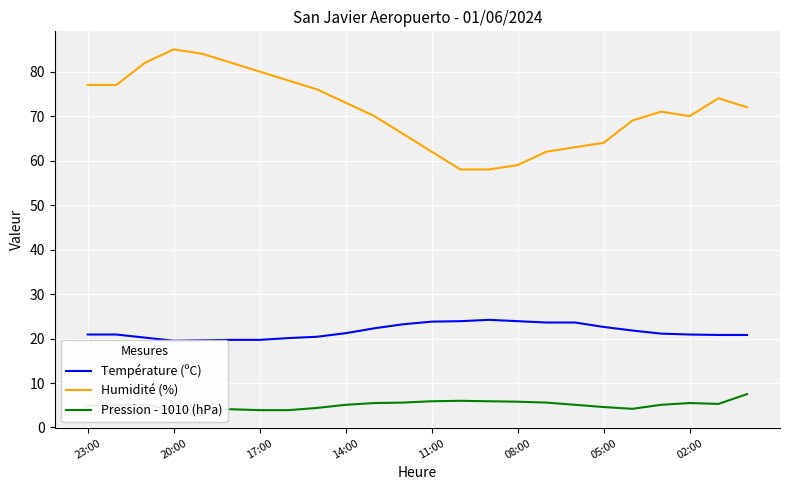

What is the sum of all Humidité (%) values?

1712